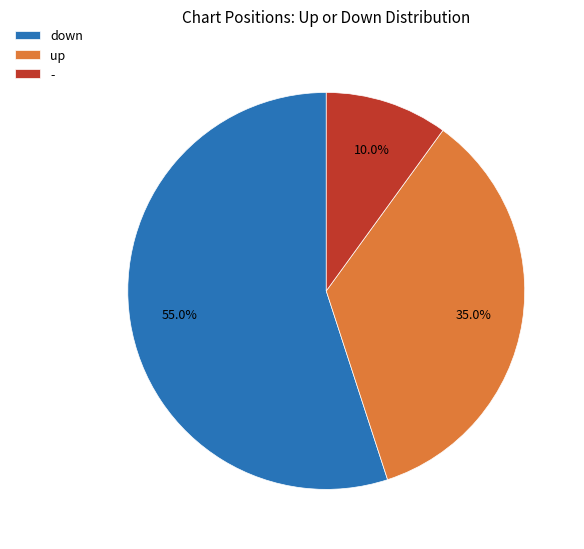

What is the largest slice in the pie chart?

down